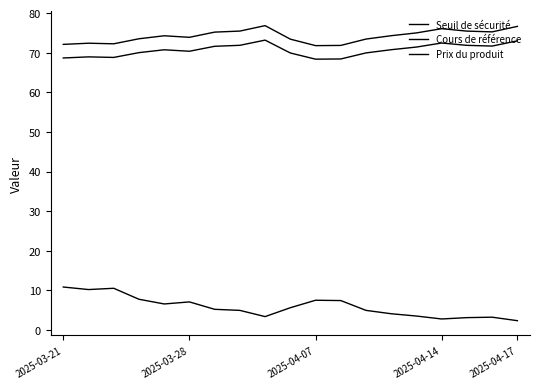

How many lines are shown in the chart?

3